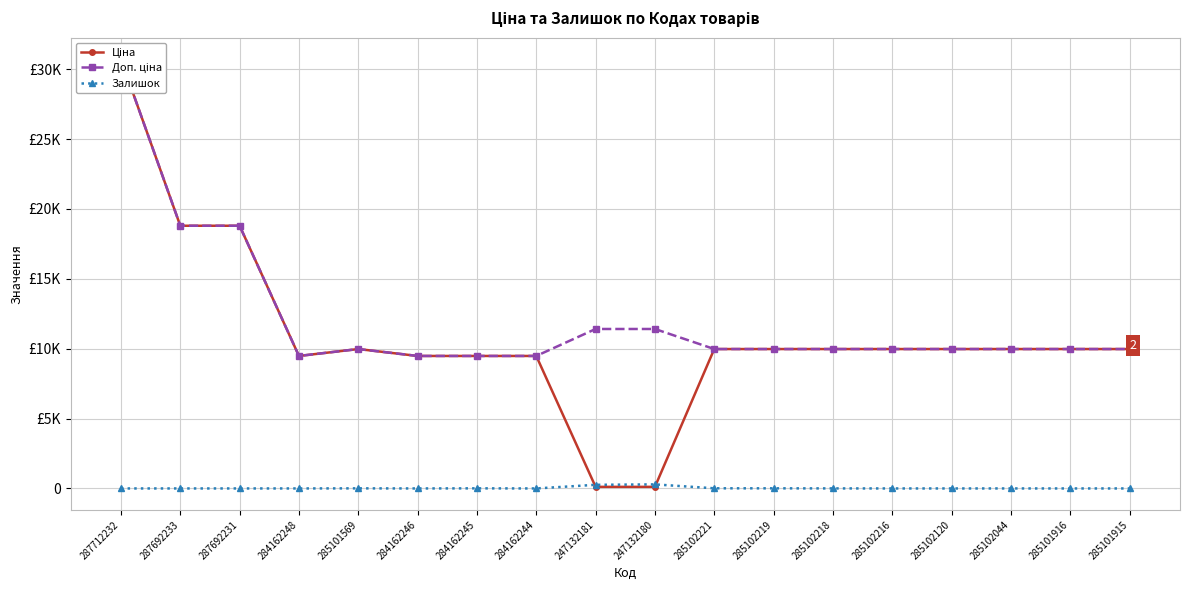

True or false: Доп. ціна and Ціна cross at least once.

False